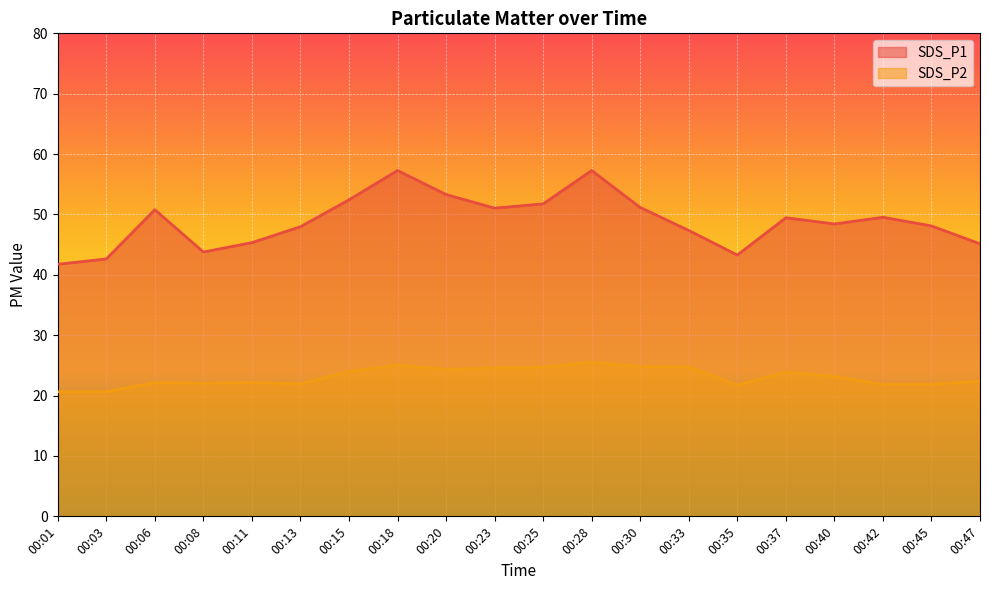

What is the value of the SDS_P1 point at the 13th from the left?

51.1